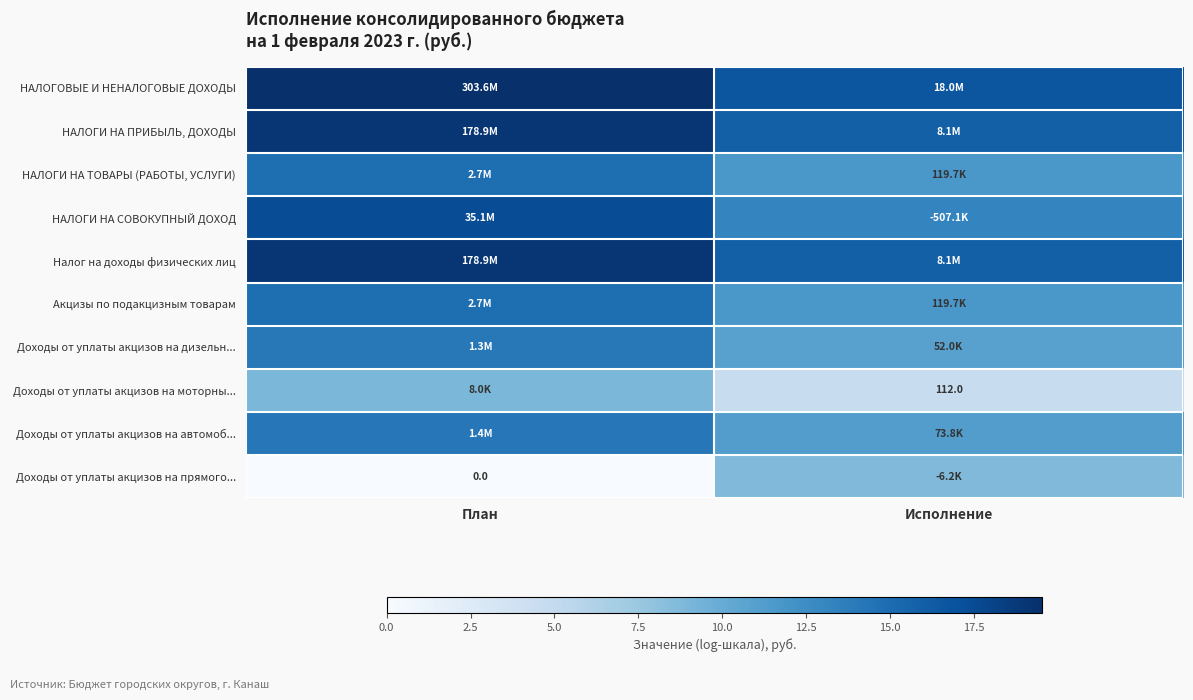

What is the difference between the НАЛОГИ НА ПРИБЫЛЬ, ДОХОДЫ values at План and Исполнение?

3.1